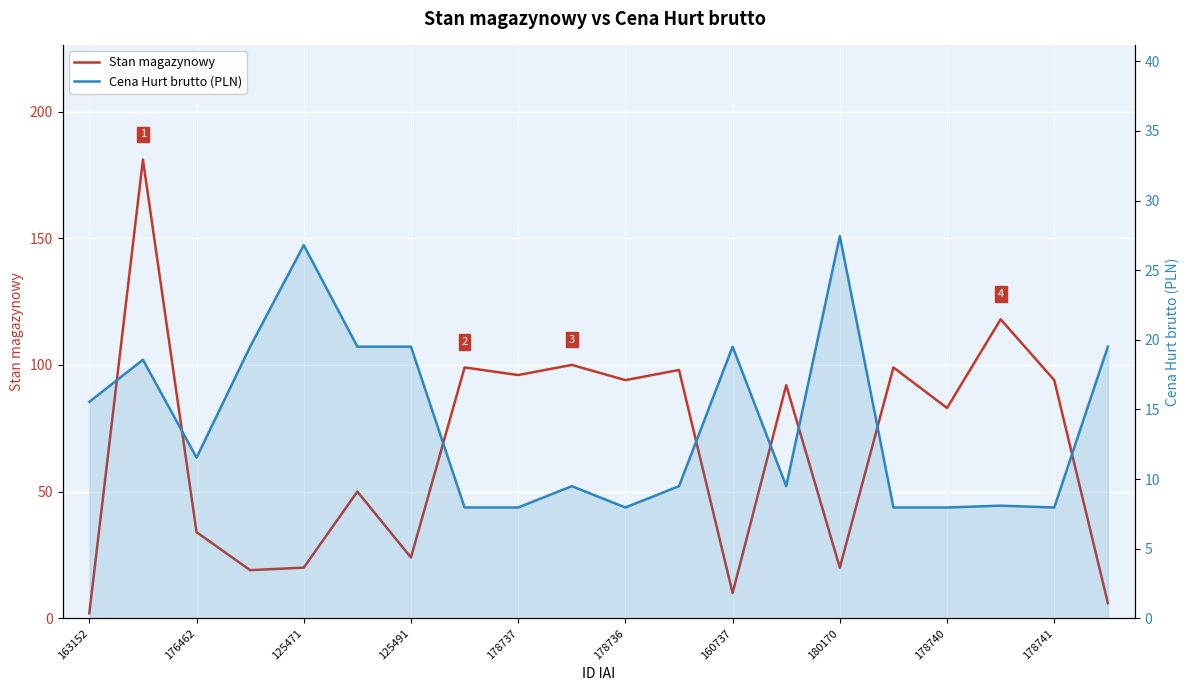

Which category has the lowest value in the Stan magazynowy series?

163152